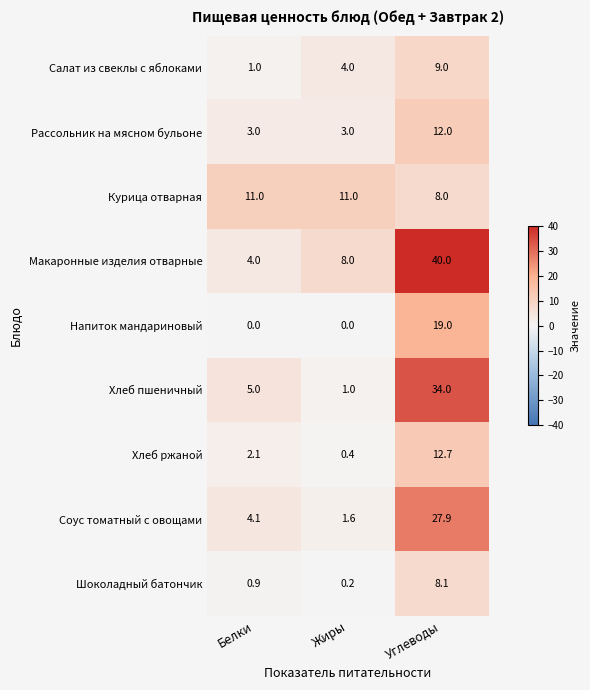

Where is Макаронные изделия отварные nearest to the value 22?

Жиры